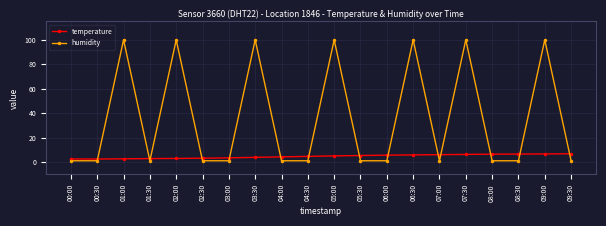

How many intersections are there between temperature and humidity?

14